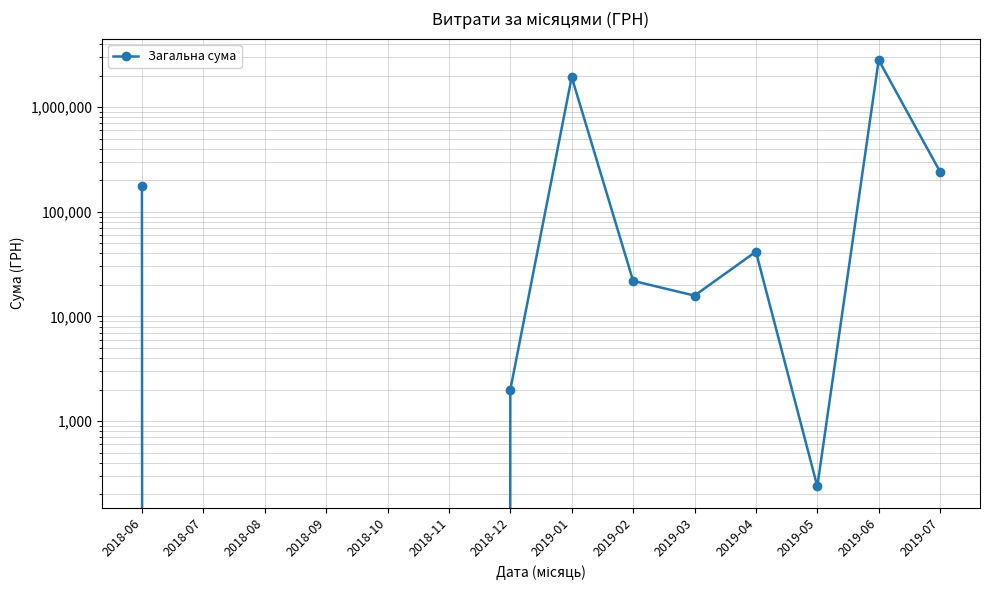

Reading left to right, extract all data points from this chart.

2018-06=175511.5	2018-07=0.0	2018-08=0.0	2018-09=0.0	2018-10=0.0	2018-11=0.0	2018-12=1990.0	2019-01=1939247.2	2019-02=21857.5	2019-03=15802.9	2019-04=41552.4	2019-05=237.1	2019-06=2820957.2	2019-07=241123.2